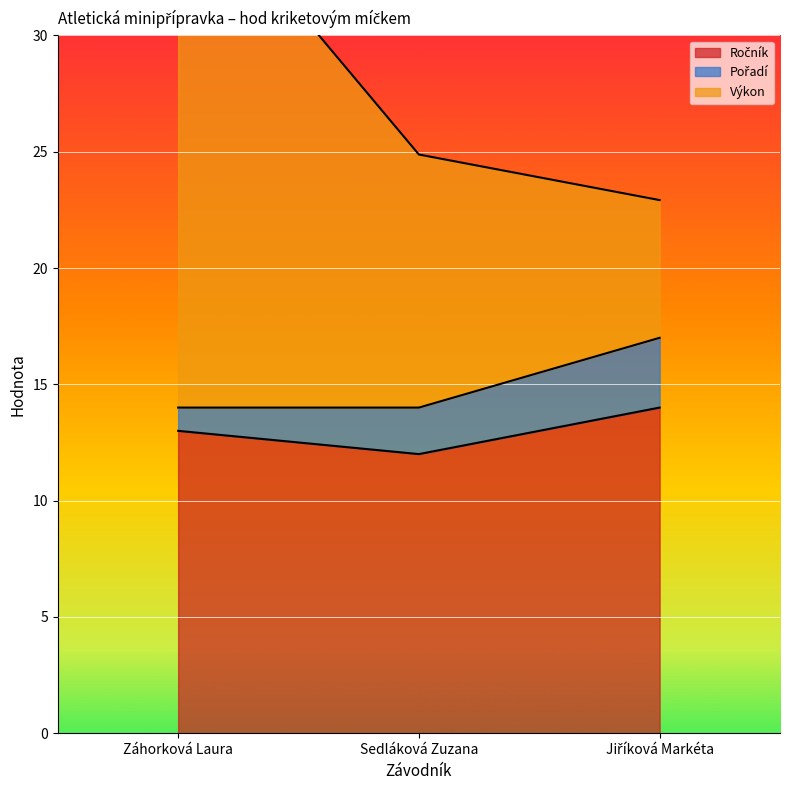

Which category has the highest value in the Ročník series?

Jiříková Markéta